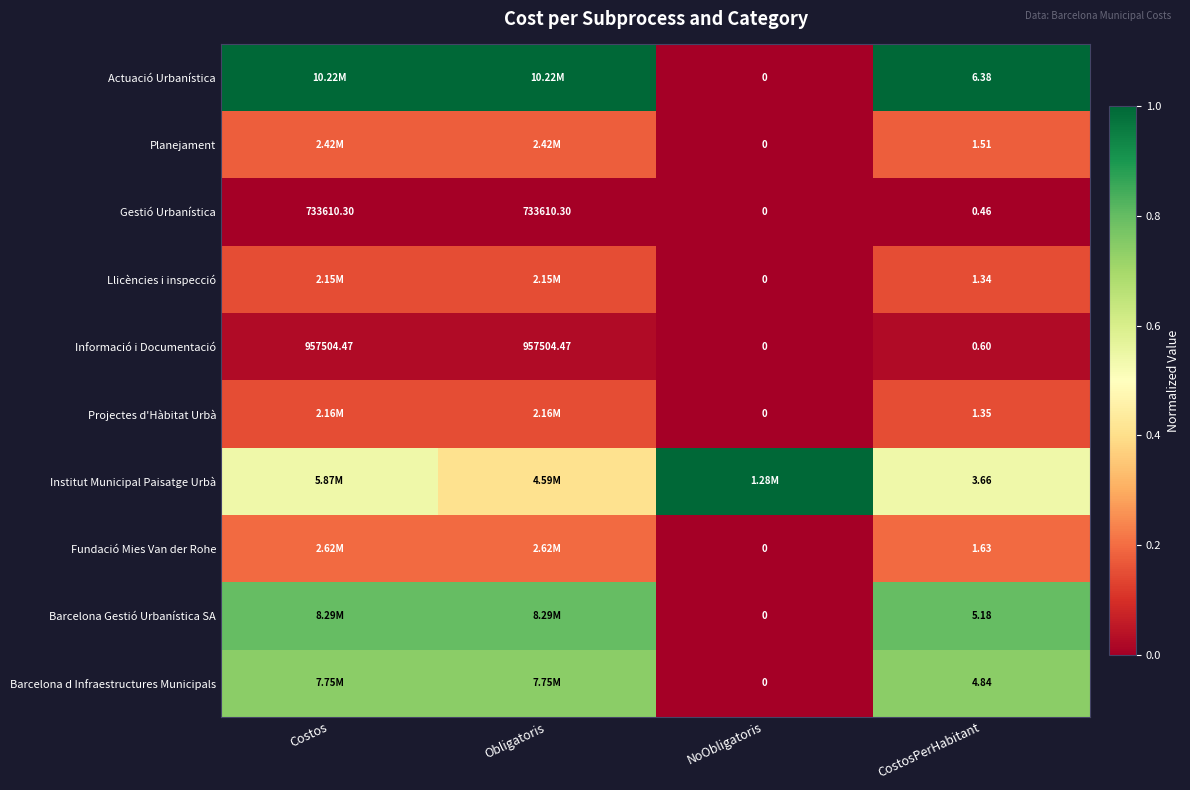

At which category is the sum across all series the highest?

Costos